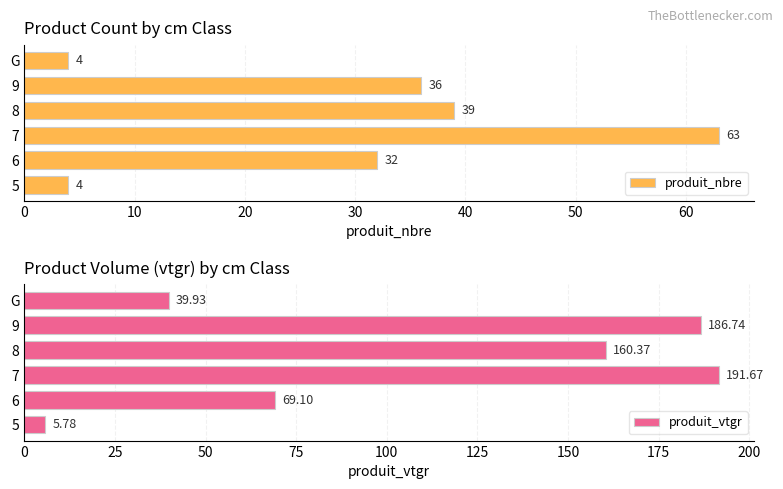

How many groups of bars are there?

6